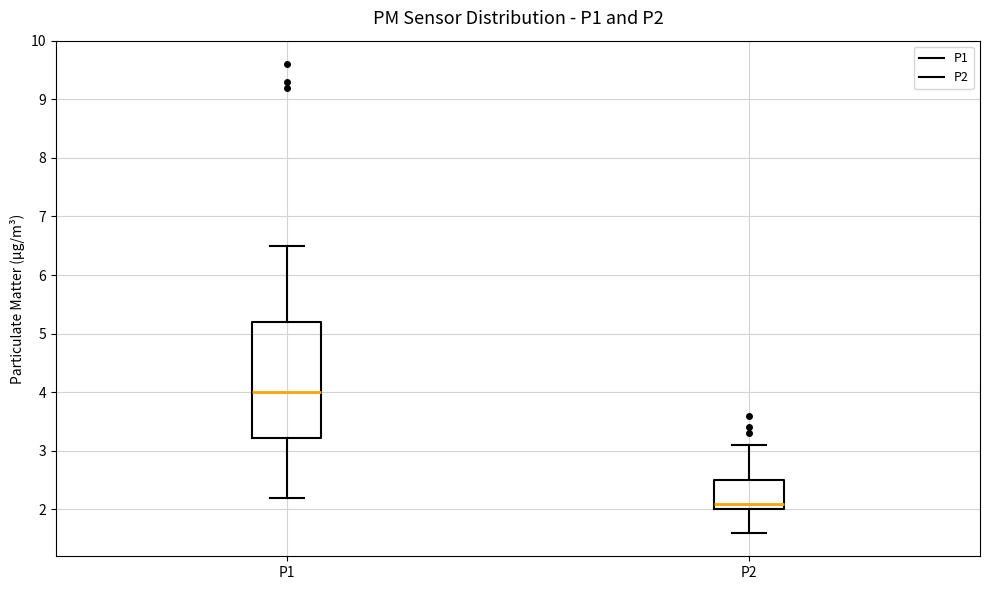

Reading left to right, transcribe this box plot: for each box, give where its median line is, the range the box spans, and where its two whiskers end, as read against the y-axis. The values are not printed on the chart, so give them approximately, as read against the axis.

P1: median 4.0, box 3.2 to 5.2, whiskers 2.2 to 6.5
P2: median 2.1, box 2.0 to 2.5, whiskers 1.6 to 3.1